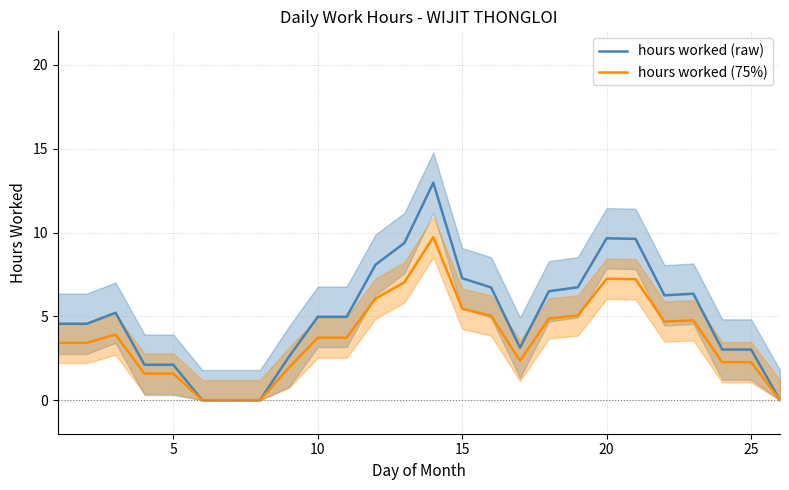

Rank the series by their average value, from highest to lowest.

hours worked (raw), hours worked (75%)